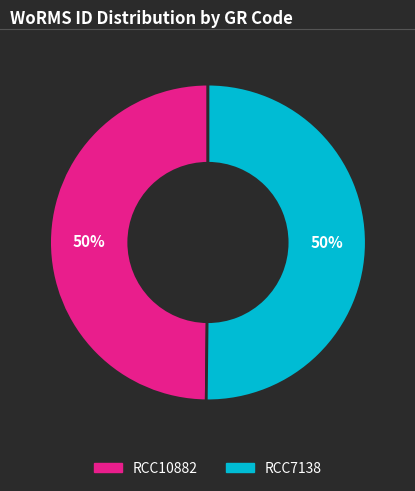

The RCC7138 slice represents 50% of the pie. True or false?

True